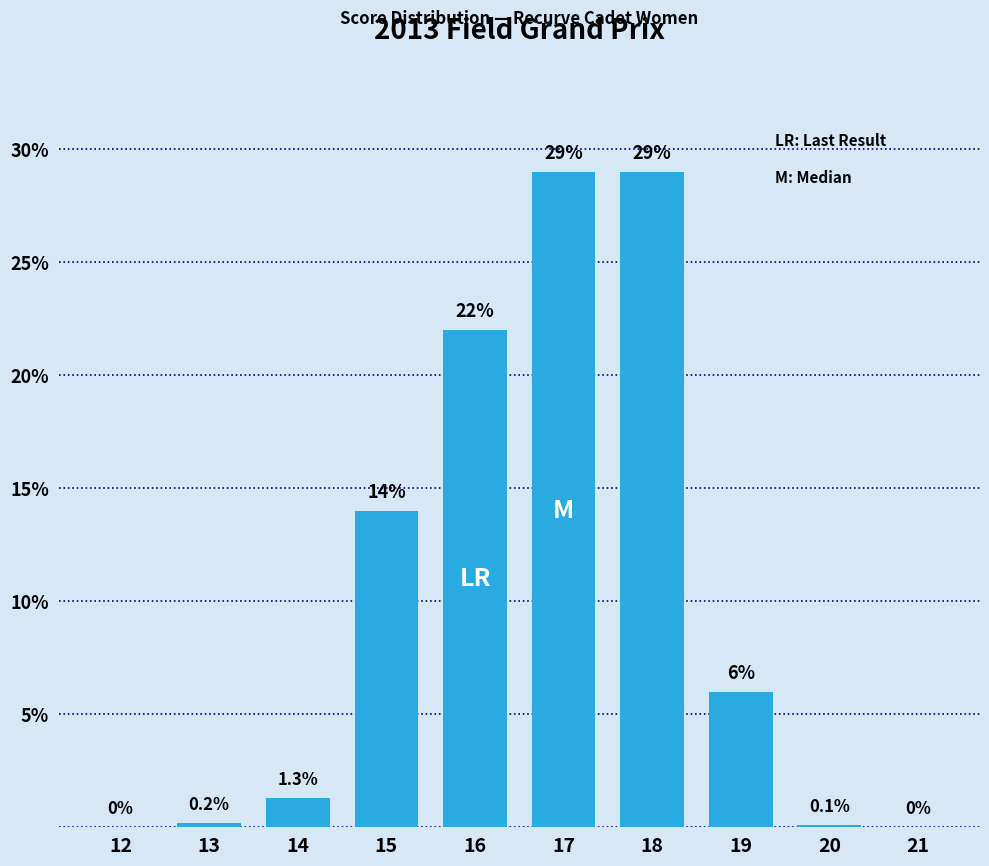

Reading left to right, transcribe all the data shown in this chart.

12=0.0	13=0.2	14=1.3	15=14.0	16=22.0	17=29.0	18=29.0	19=6.0	20=0.1	21=0.0